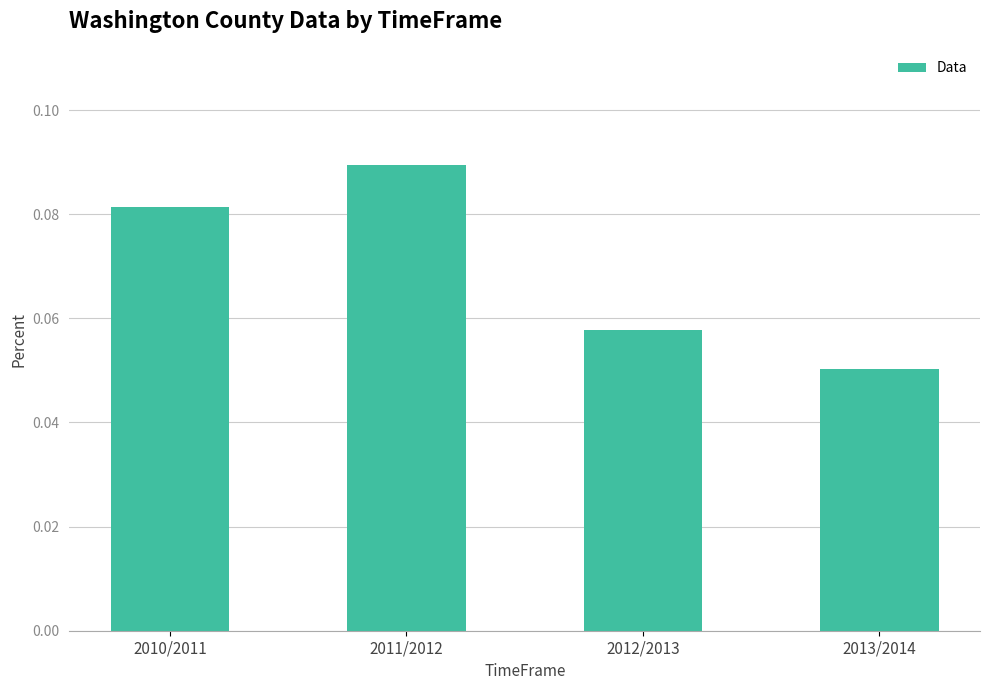

Does the chart contain stacked bars?

No